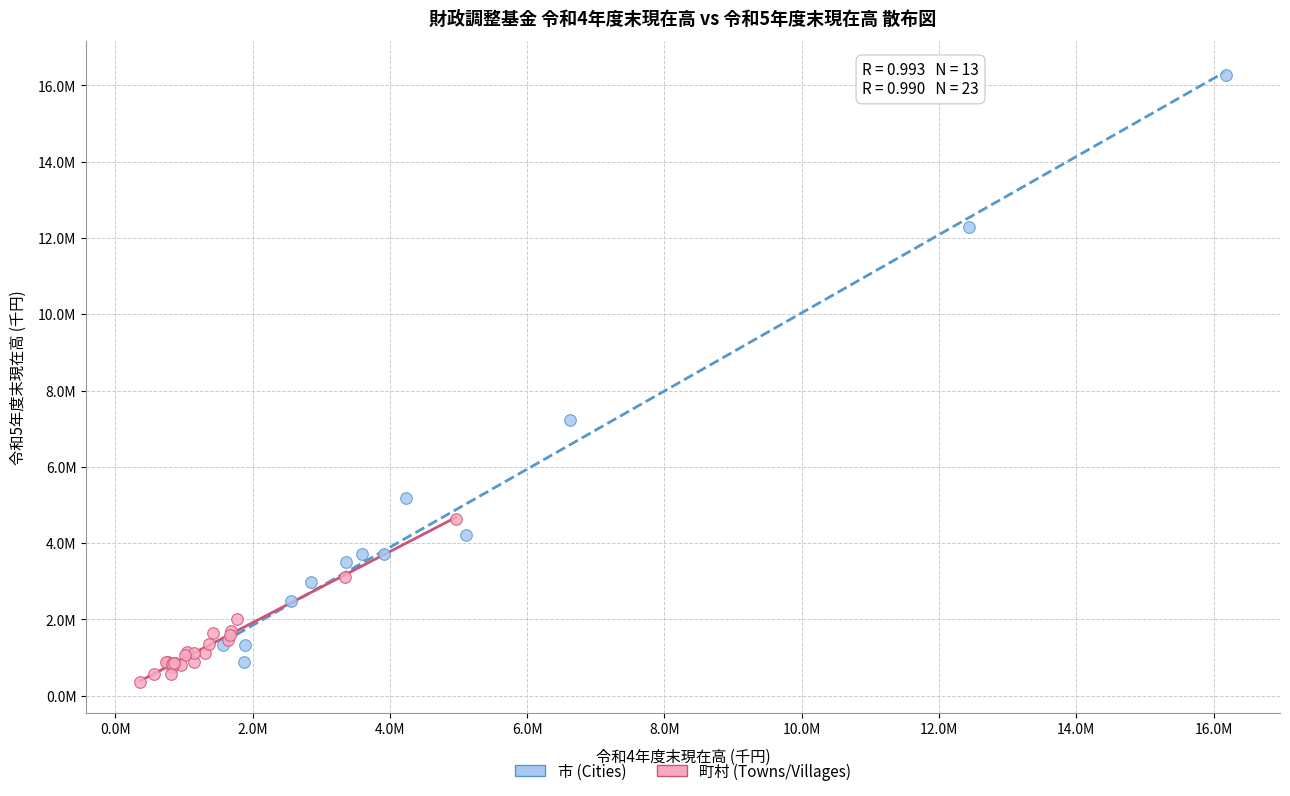

Which series has the largest Y range (max minus min)?

市 (Cities)